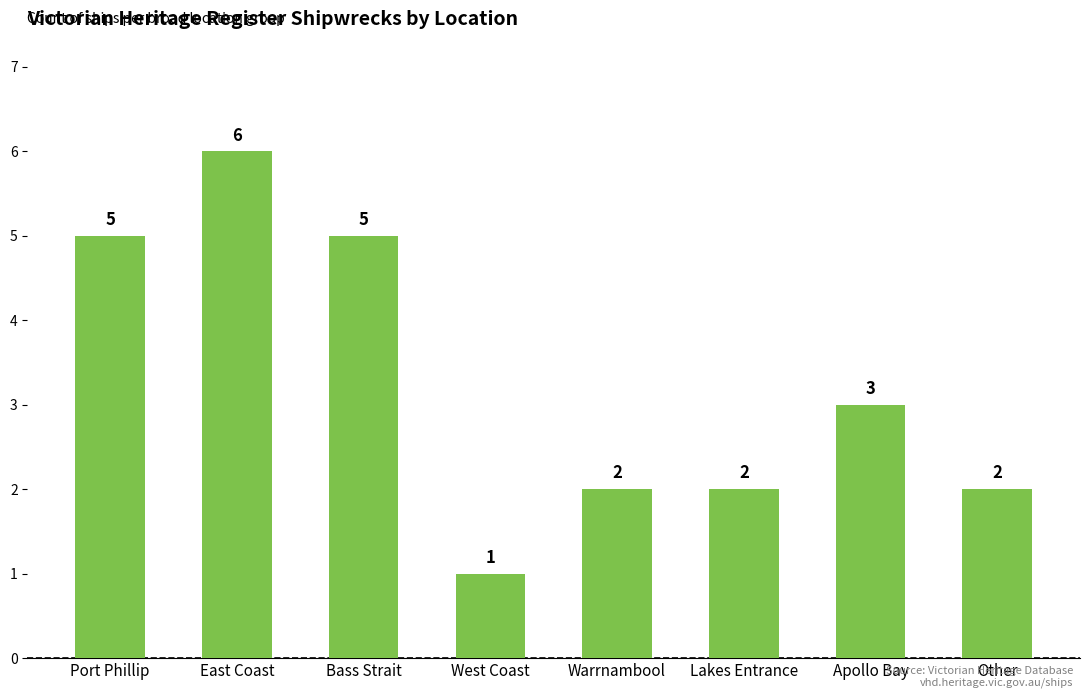

The value at Bass Strait is 3. True or false?

False